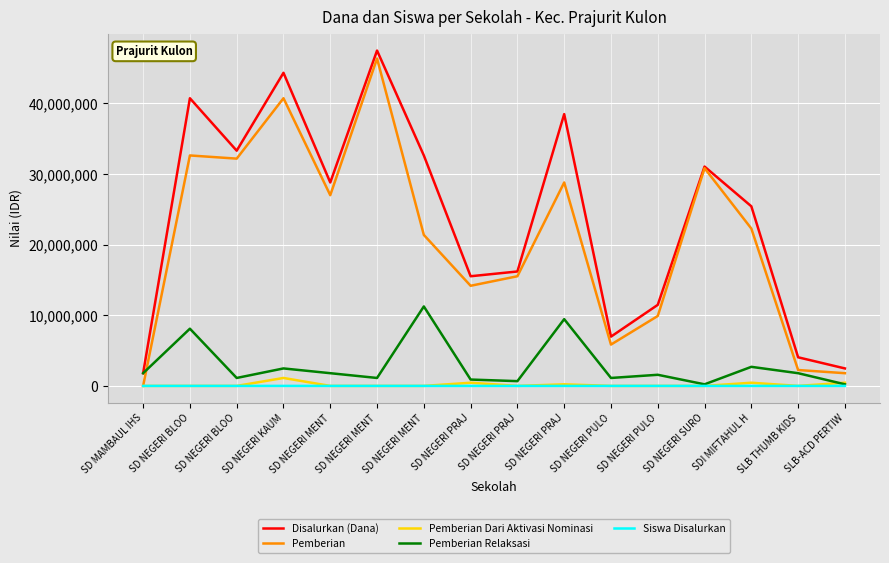

Rank the categories by Pemberian Relaksasi value from lowest to highest.

SD NEGERI SURO, SLB-ACD PERTIW, SD NEGERI PRAJ, SD NEGERI PRAJ, SD NEGERI BLOO, SD NEGERI MENT, SD NEGERI PULO, SD NEGERI PULO, SD MAMBAUL IHS, SD NEGERI MENT, SLB THUMB KIDS, SD NEGERI KAUM, SDI MIFTAHUL H, SD NEGERI BLOO, SD NEGERI PRAJ, SD NEGERI MENT